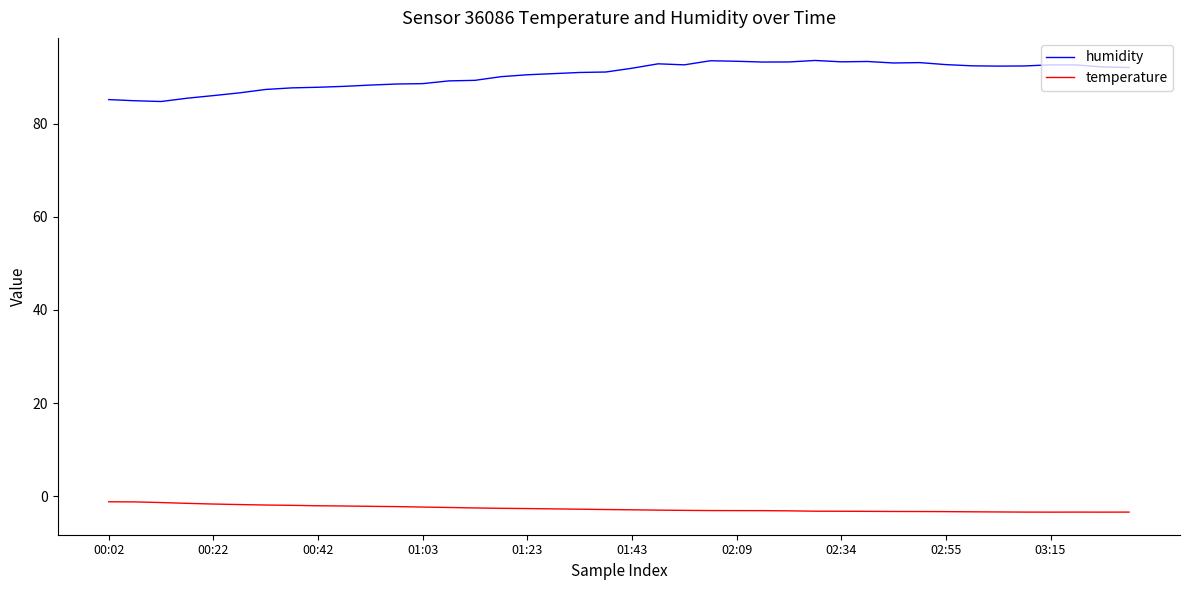

List the series in order of their overall mean, highest first.

humidity, temperature